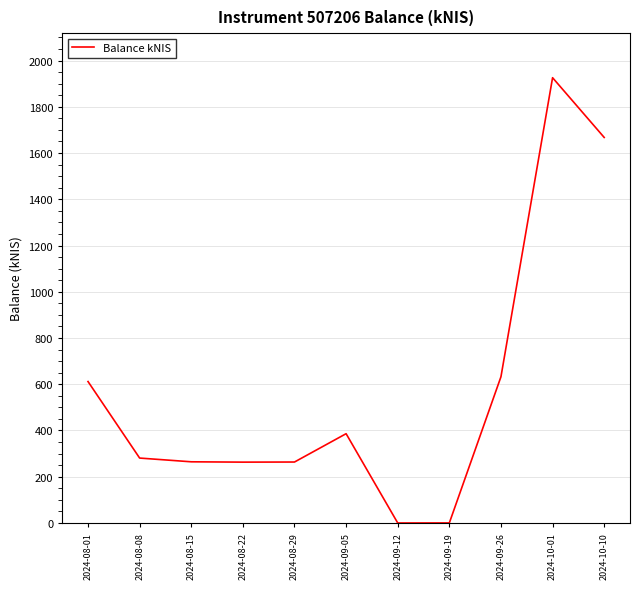

Read the value at 2024-08-15.

264.6